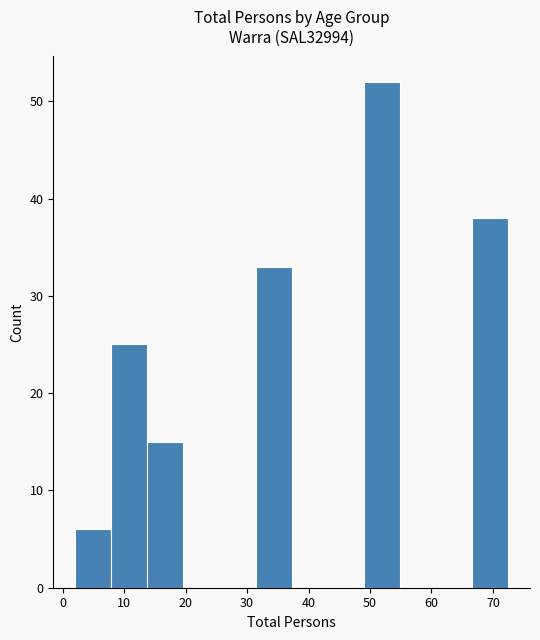

Over which range of the x-axis is the bar tallest?

49 to 55